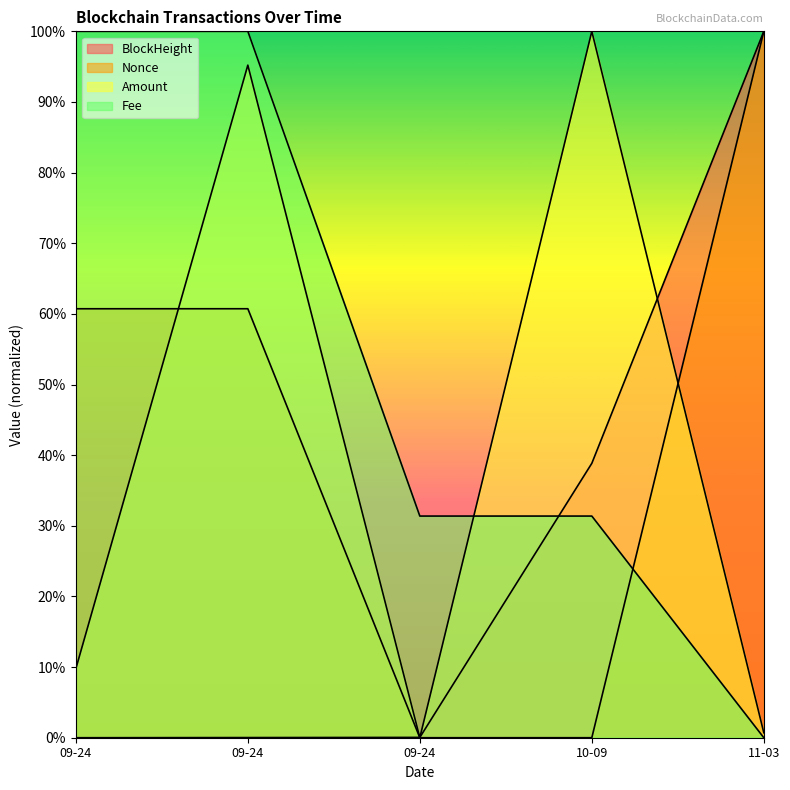

How many series are shown in this chart?

4